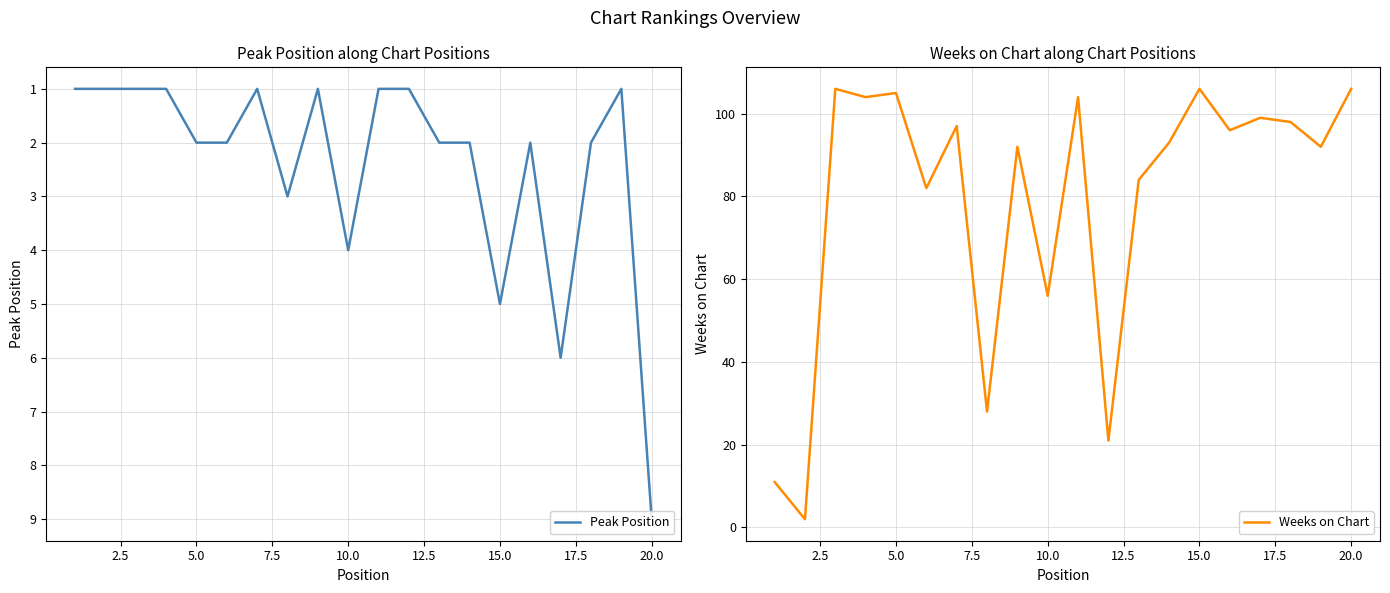

True or false: Weeks on Chart has a value of 176 at 5.0.

False